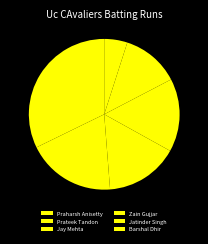

What is the largest slice in the pie chart?

Praharsh Anisetty